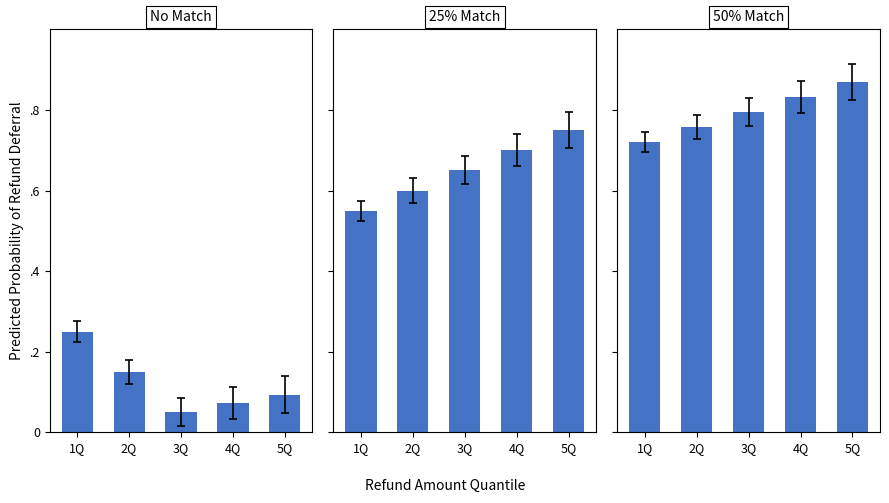

List the series in order of their overall mean, lowest first.

No Match, 25% Match, 50% Match